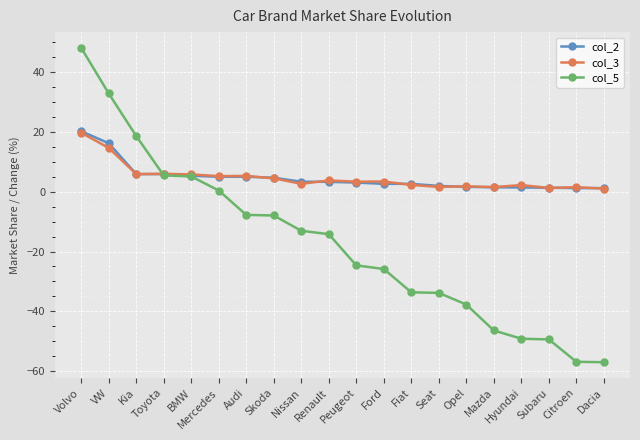

What are all the series names shown in the legend?

col_2, col_3, col_5